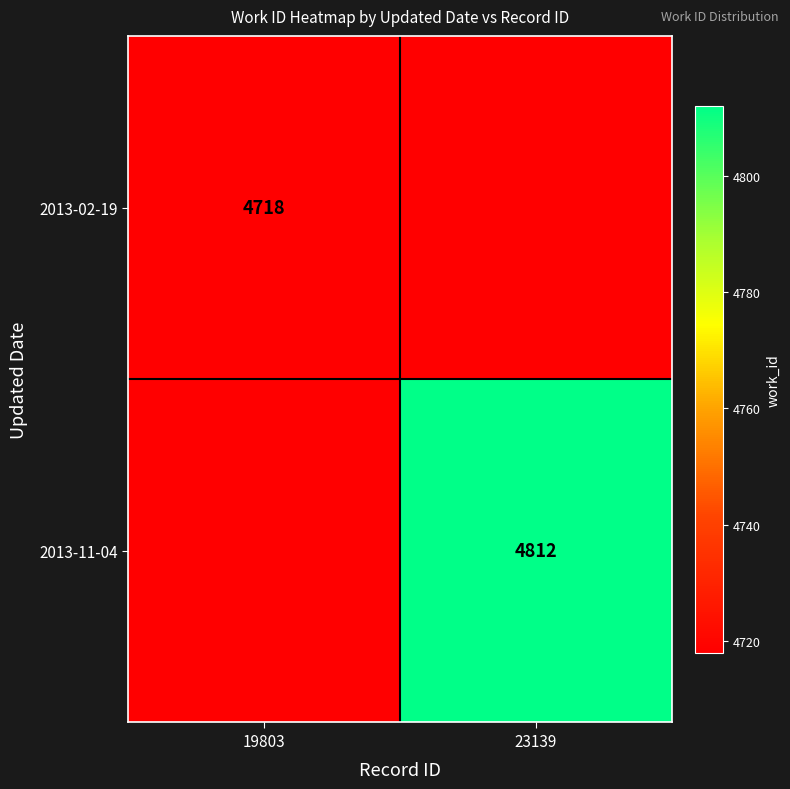

At which category is the sum across all series the highest?

23139